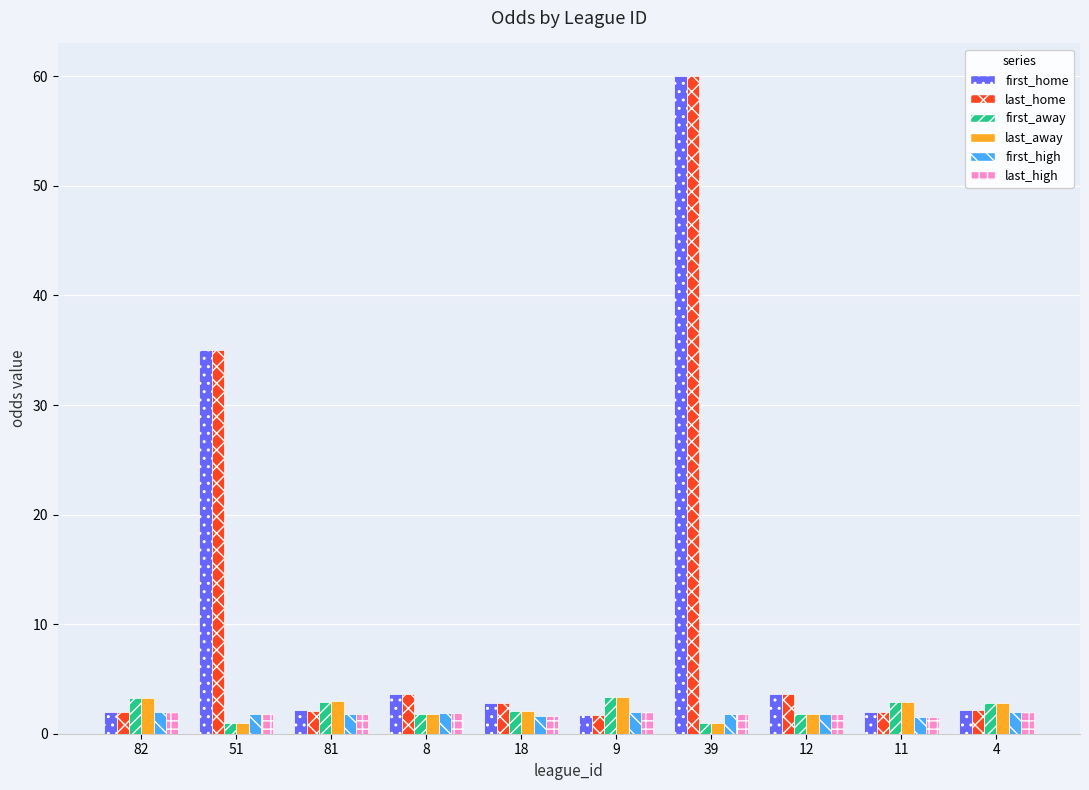

What is the sum of all first_away values?

22.9